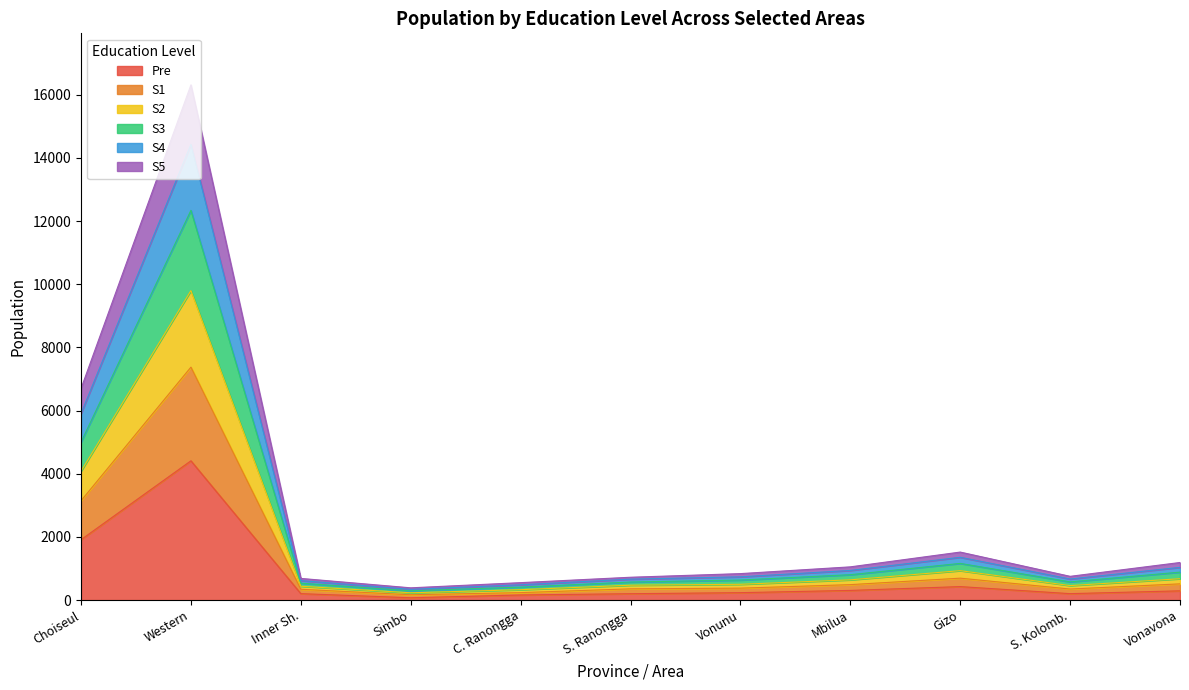

Which category has the highest value in the Pre series?

Western